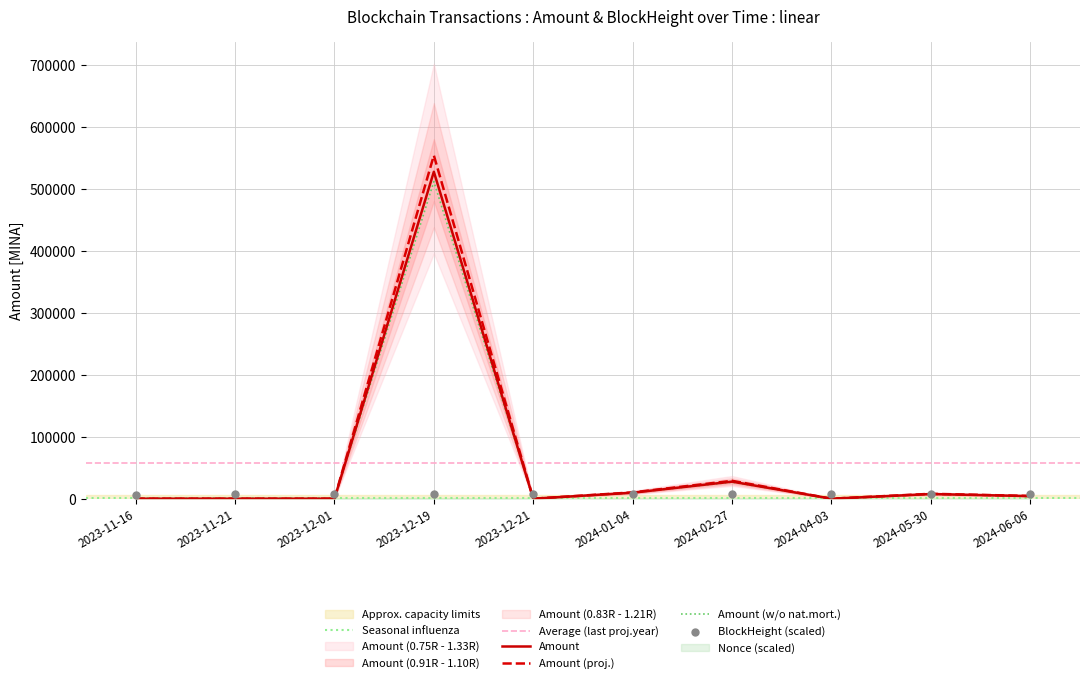

Which series reaches the maximum Y coordinate?

Amount